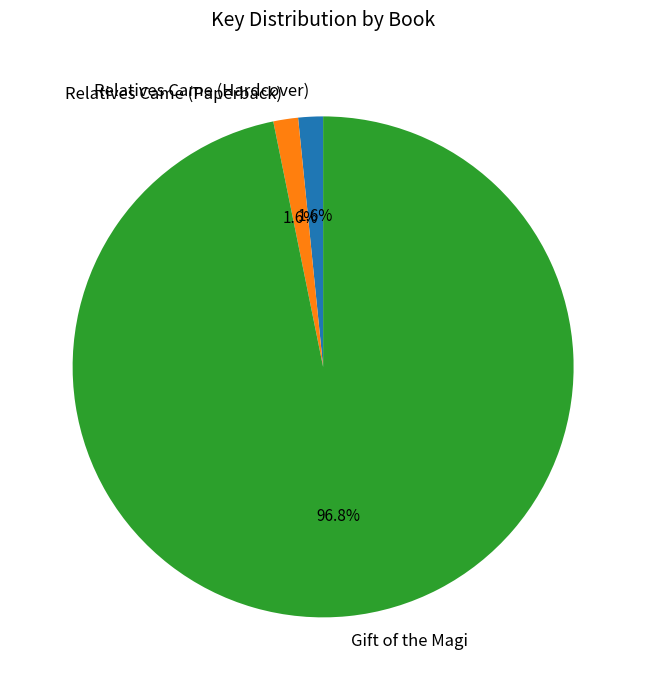

To the nearest percent, what is the difference between the largest and smallest slice percentages?

95%